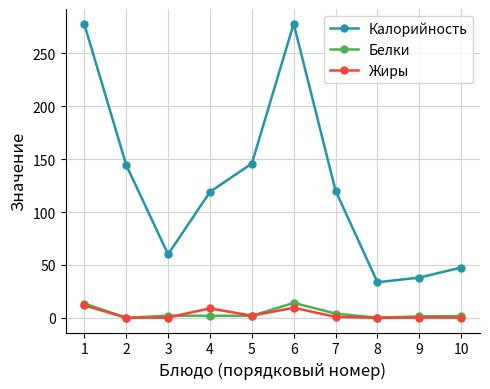

At which category does Калорийность reach its first local valley?

3